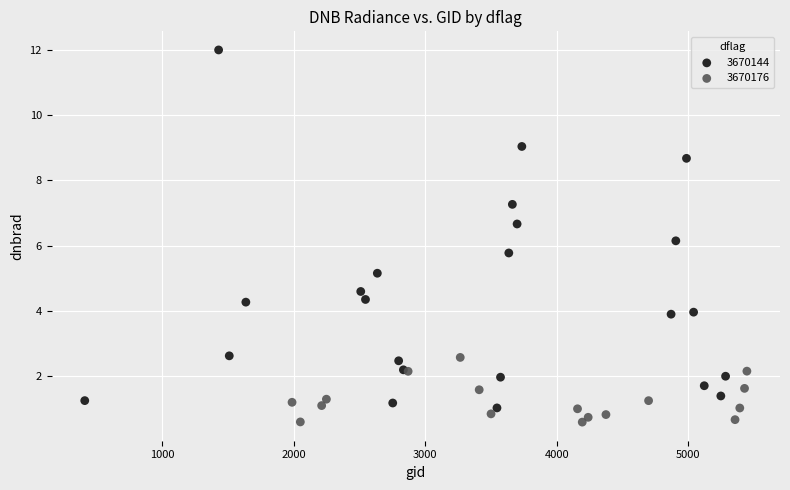

Which series has the widest spread of Y values?

3670144